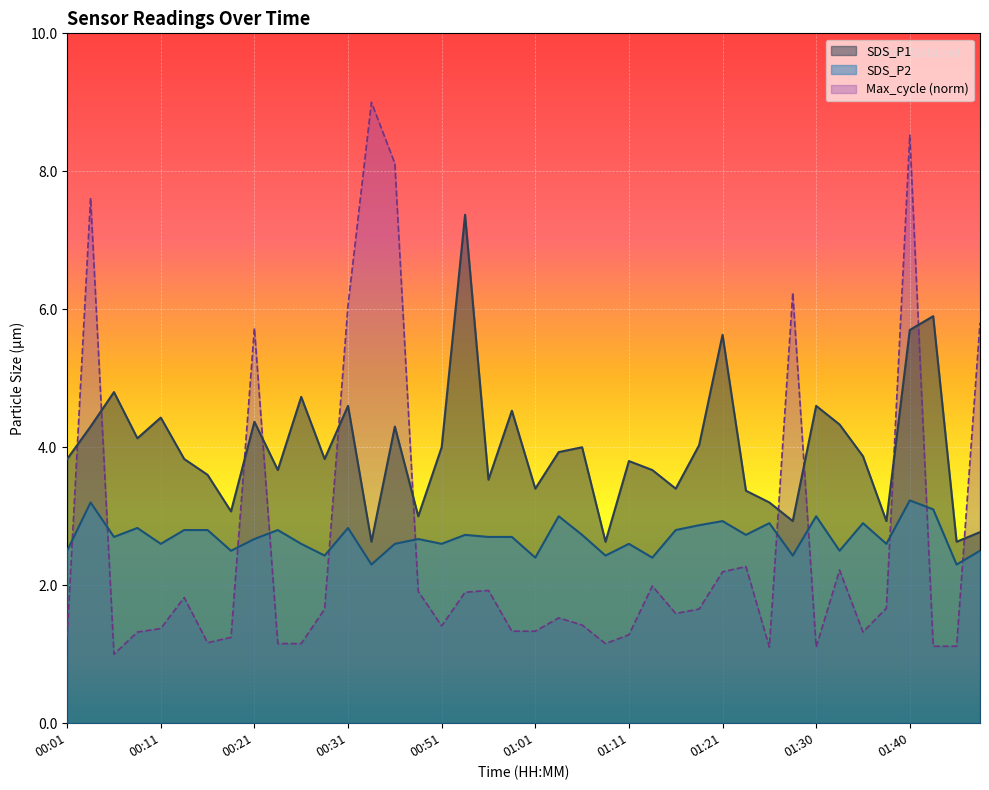

What is the total value across all series at 01:23?

6.1